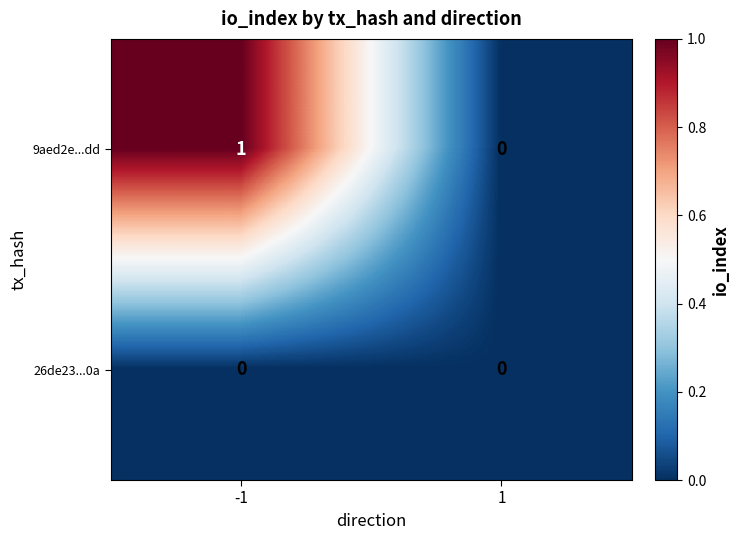

Between -1 and 1, which series saw the biggest shift?

9aed2e...dd